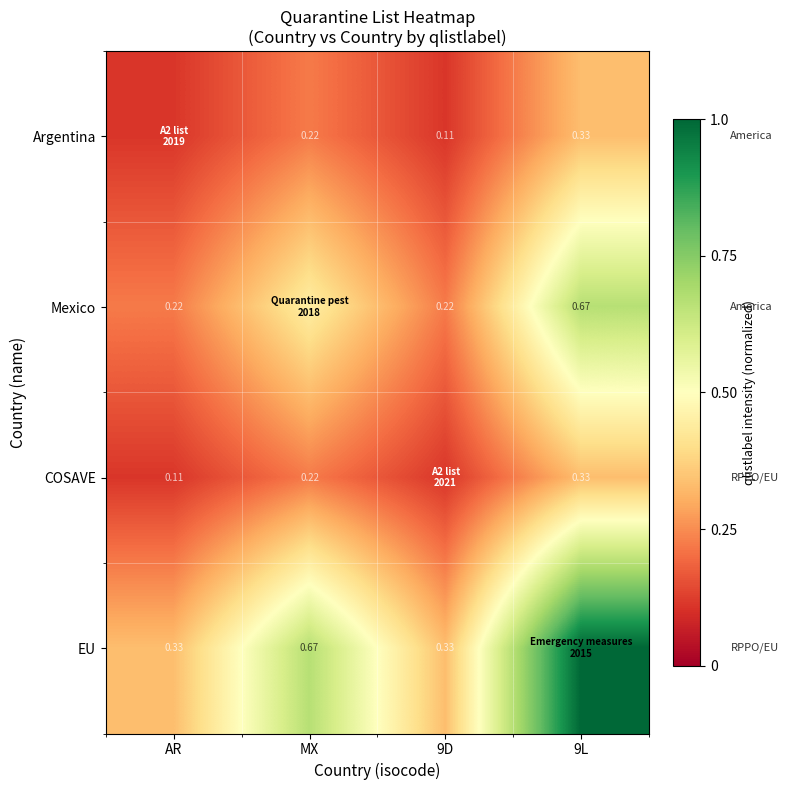

What is the minimum value shown in the chart?

0.1